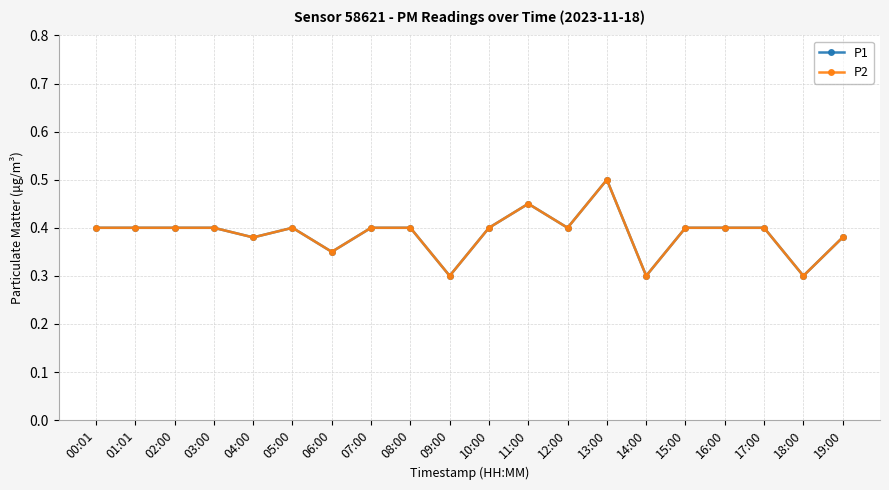

True or false: P1 and P2 cross at least once.

False